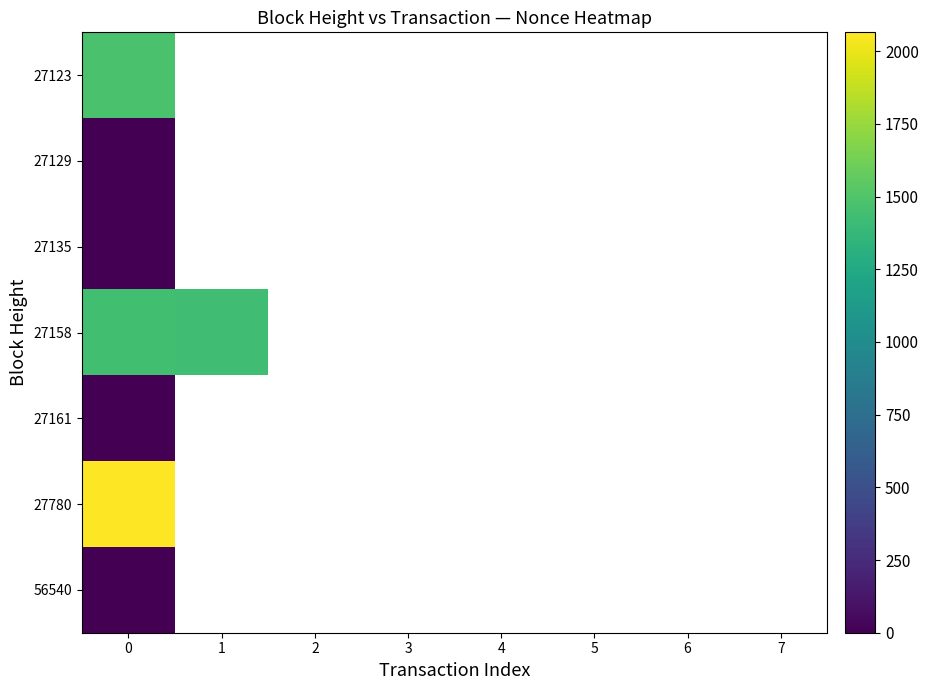

At how many categories does at least one series exceed 51?

2